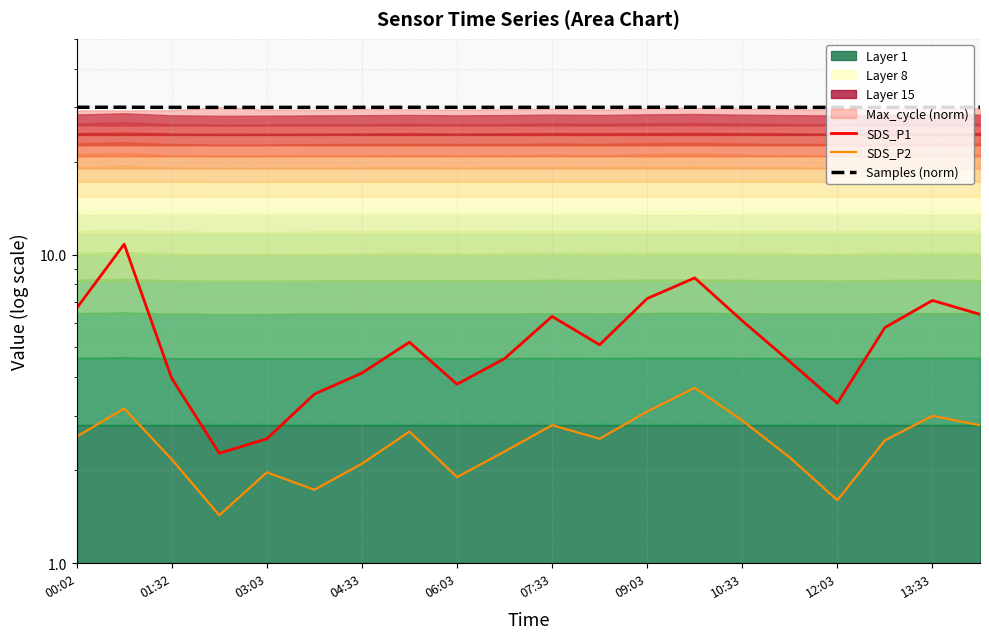

True or false: SDS_P2 has a value of 2.8 at 07:33.

True